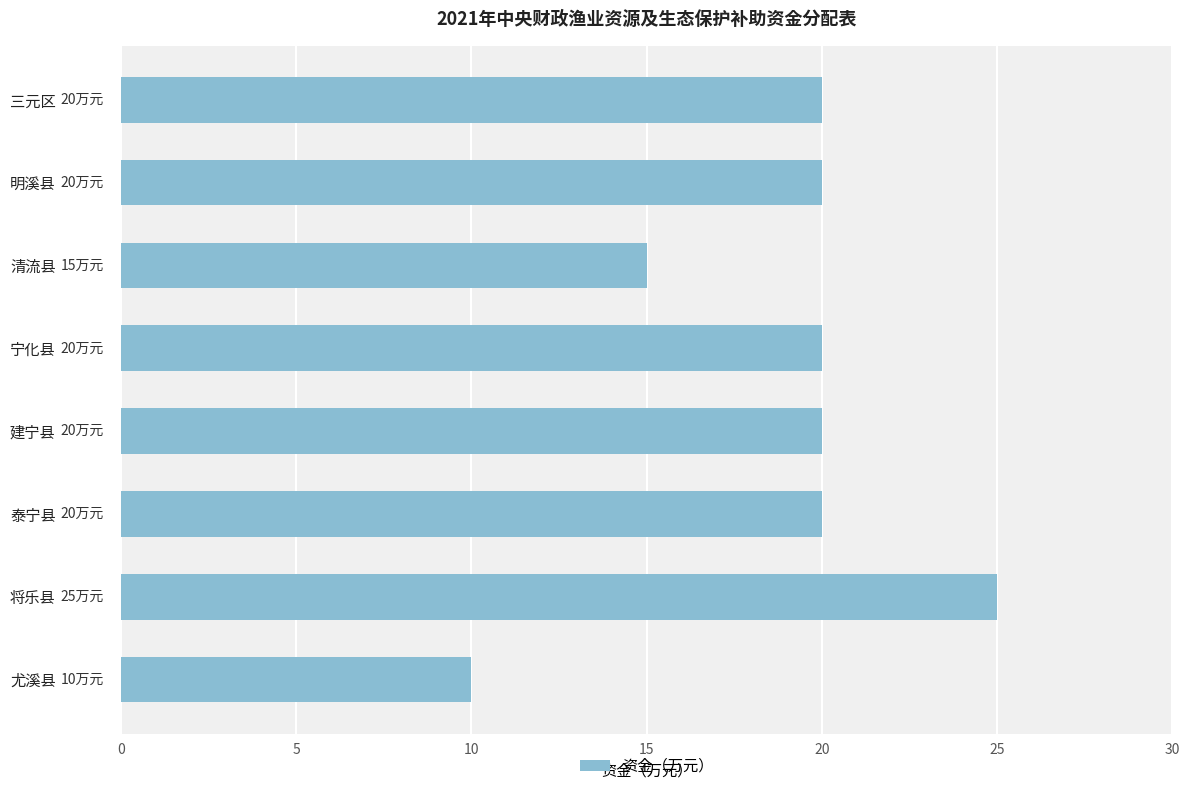

What is the difference between the second highest and minimum values?

10